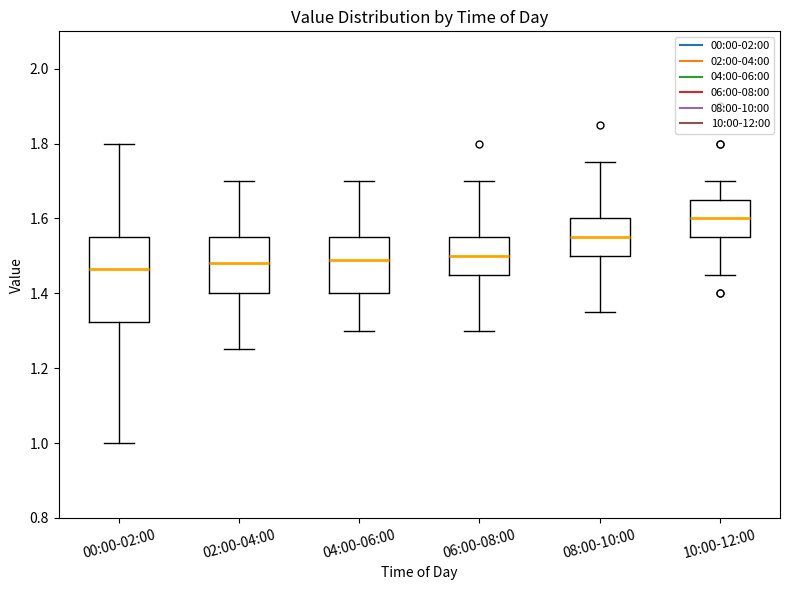

Which box is the tallest, from its lower edge to its upper edge?

00:00-02:00